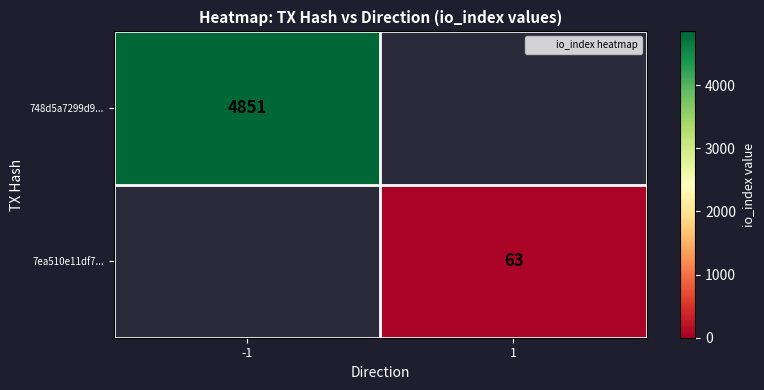

The 7ea510e11df7... series shows 37.8 at 1. True or false?

False